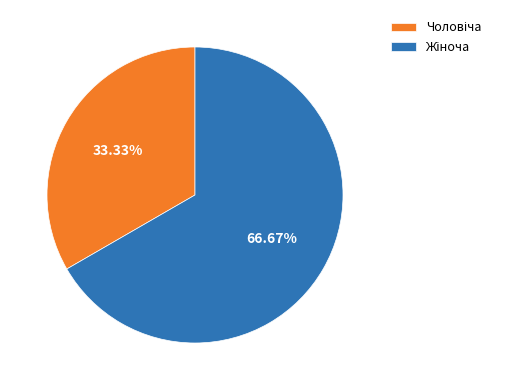

Is there any slice that represents more than half of the pie?

Yes